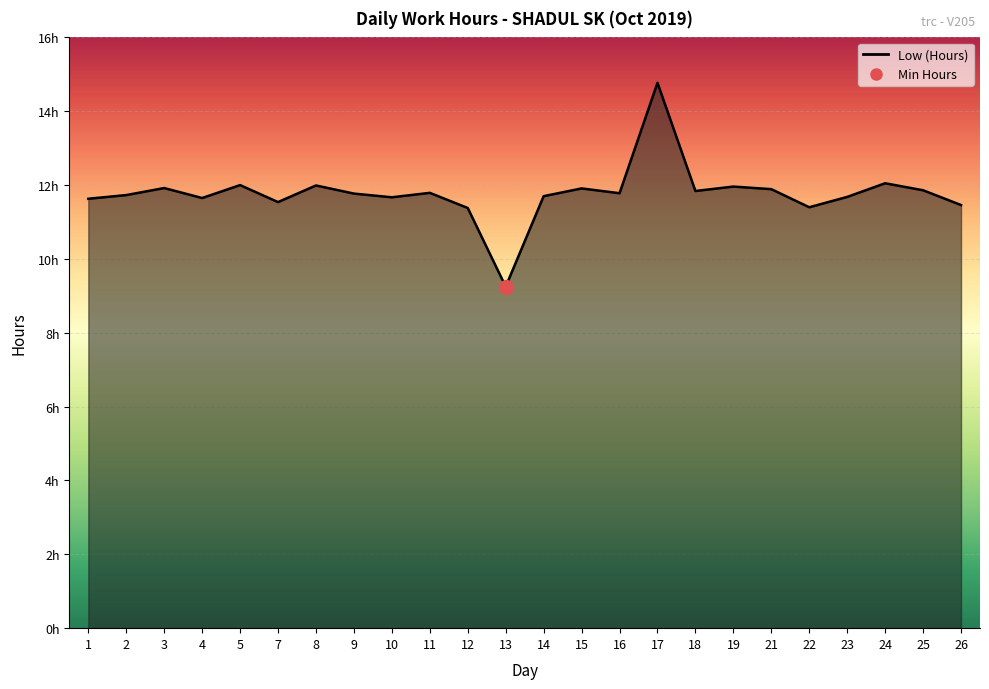

Does the chart display data point markers on the line(s)?

No